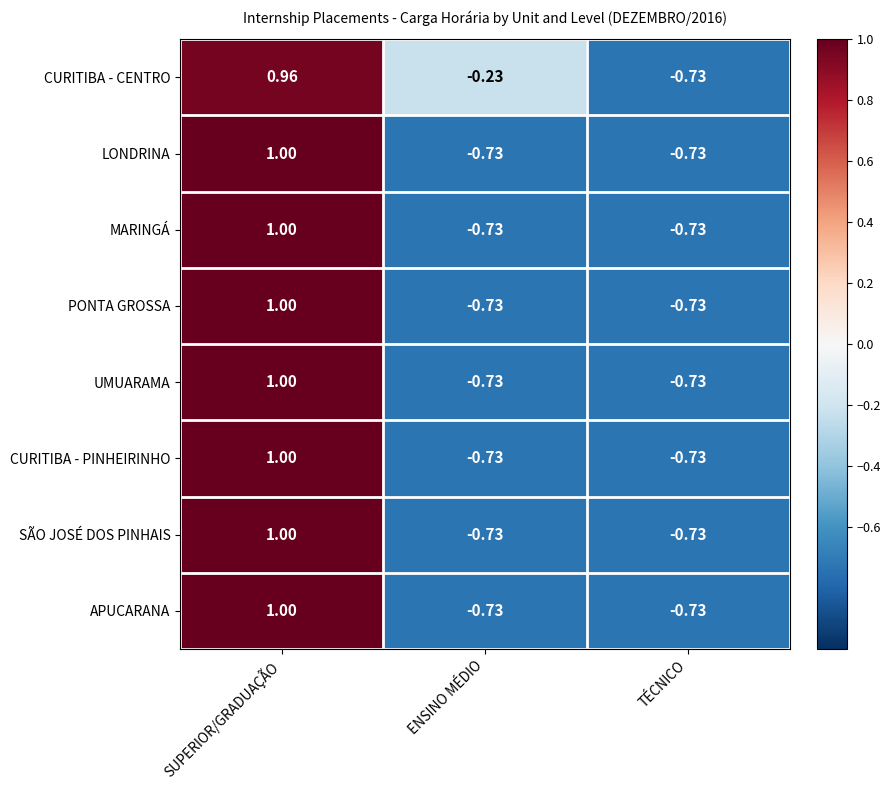

At which label does PONTA GROSSA first exceed 0?

SUPERIOR/GRADUAÇÃO